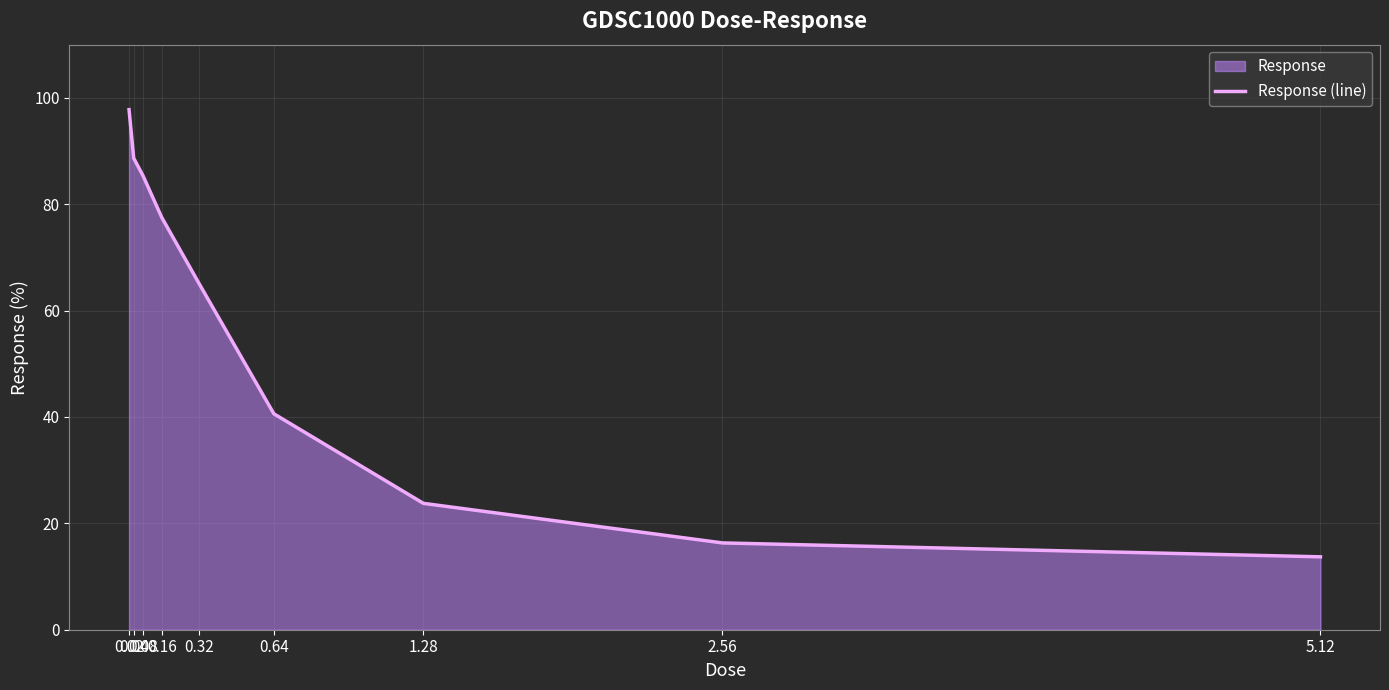

What is the sum of the values at 0.32 and 0.64?

105.7